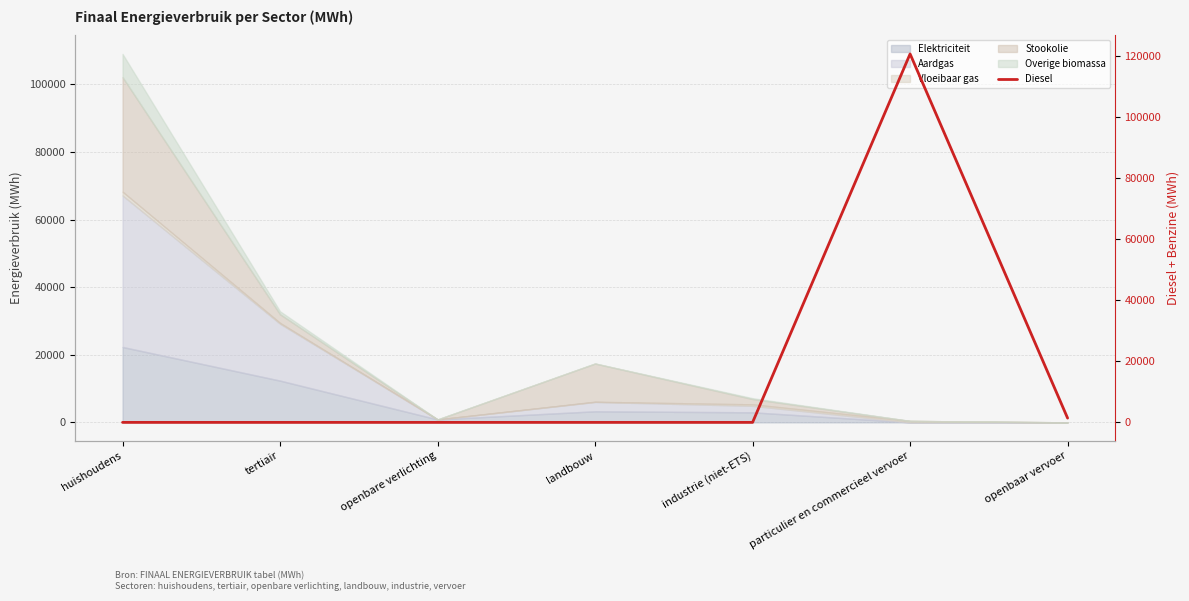

Count the number of values greater than 0.

2